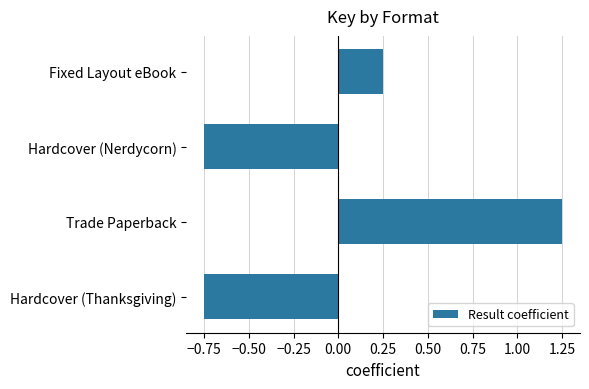

Which label corresponds to the largest value in the chart?

Trade Paperback